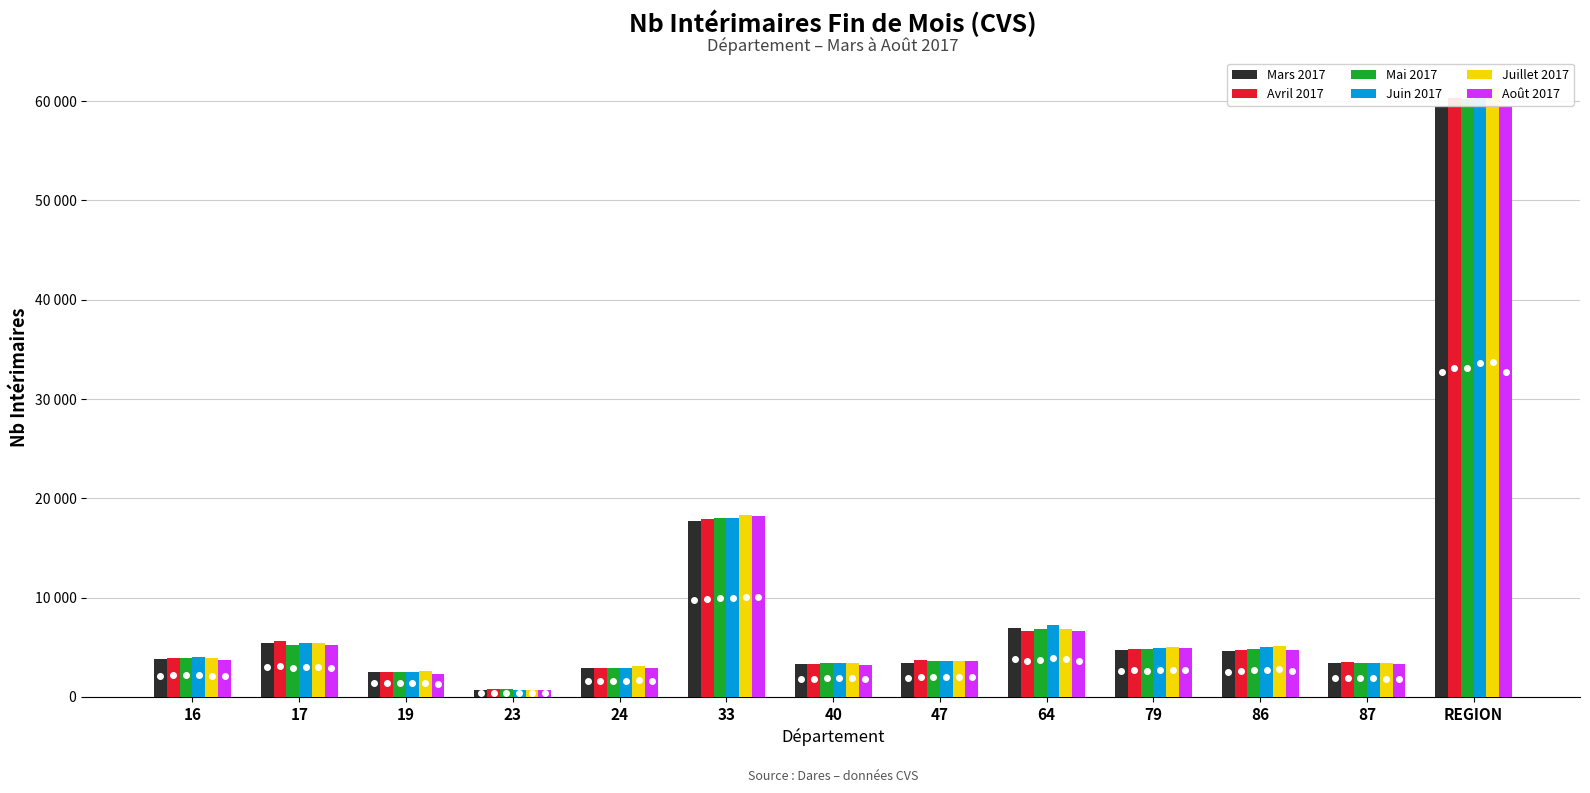

What is the total value across all series at 47?

21524.0